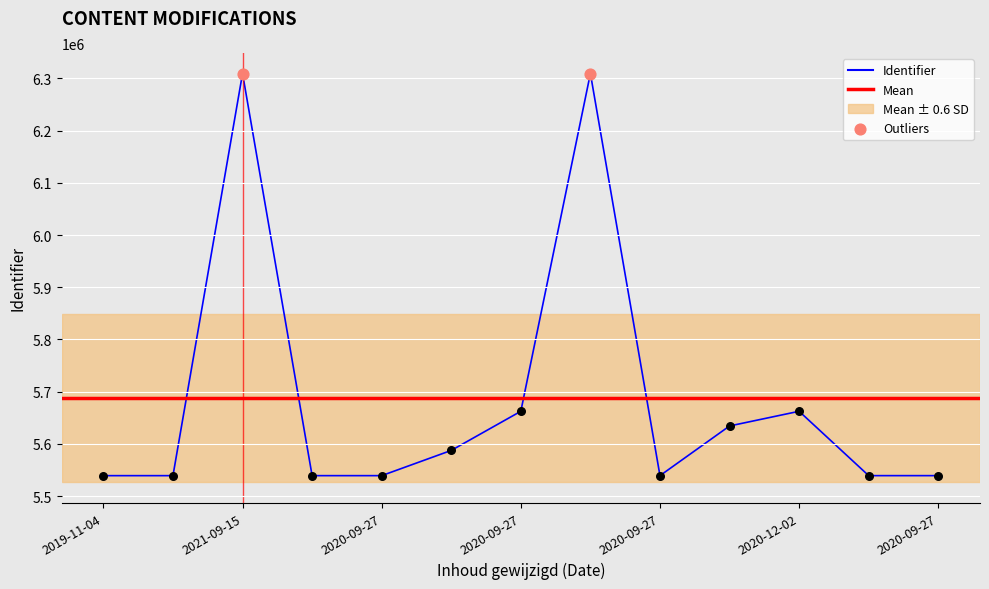

Which has a higher value, 2020-09-27 or 2020-09-27?

2020-09-27